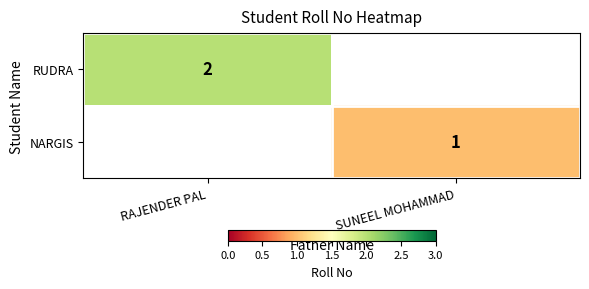

Is the value of NARGIS at SUNEEL MOHAMMAD greater than the value of RUDRA at RAJENDER PAL?

No